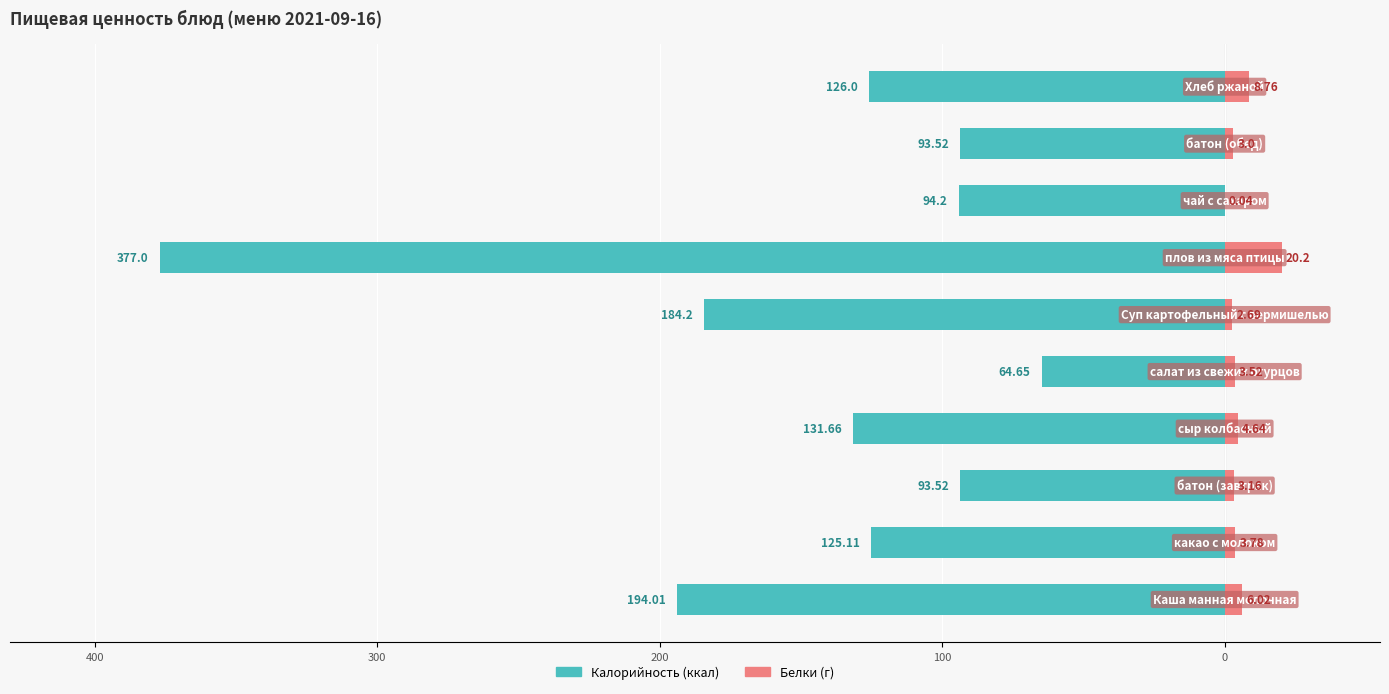

The Белки series shows 3.5 at 0. True or false?

True